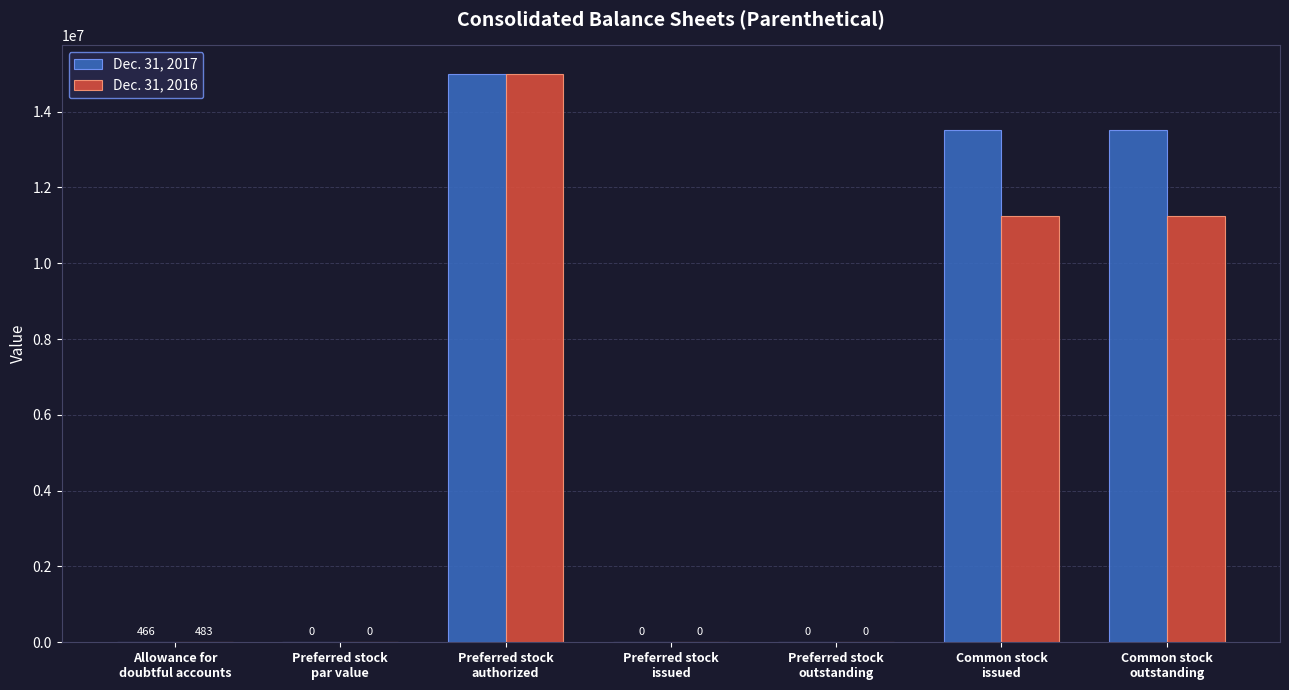

What is the sum of all Dec. 31, 2016 values?

37516483